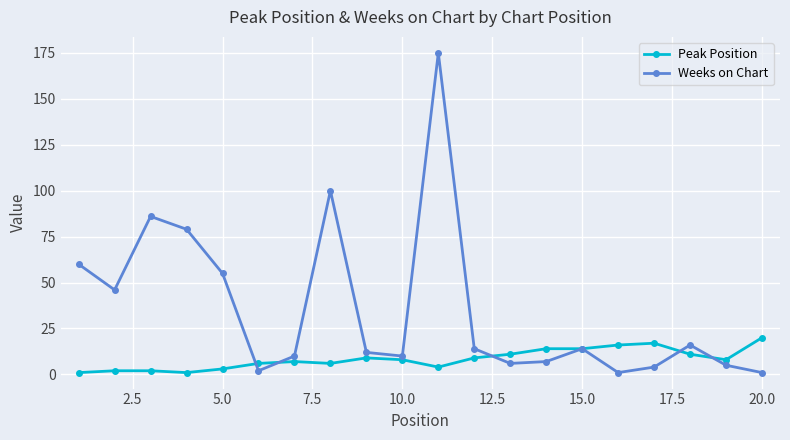

True or false: Weeks on Chart has more than 2 interior local peaks.

True